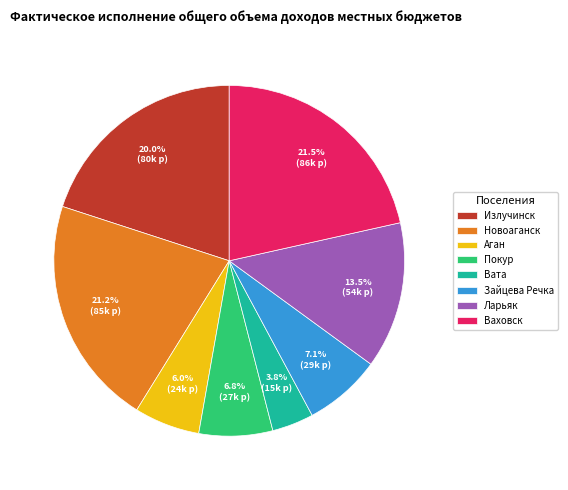

How many slices are in this pie chart?

8